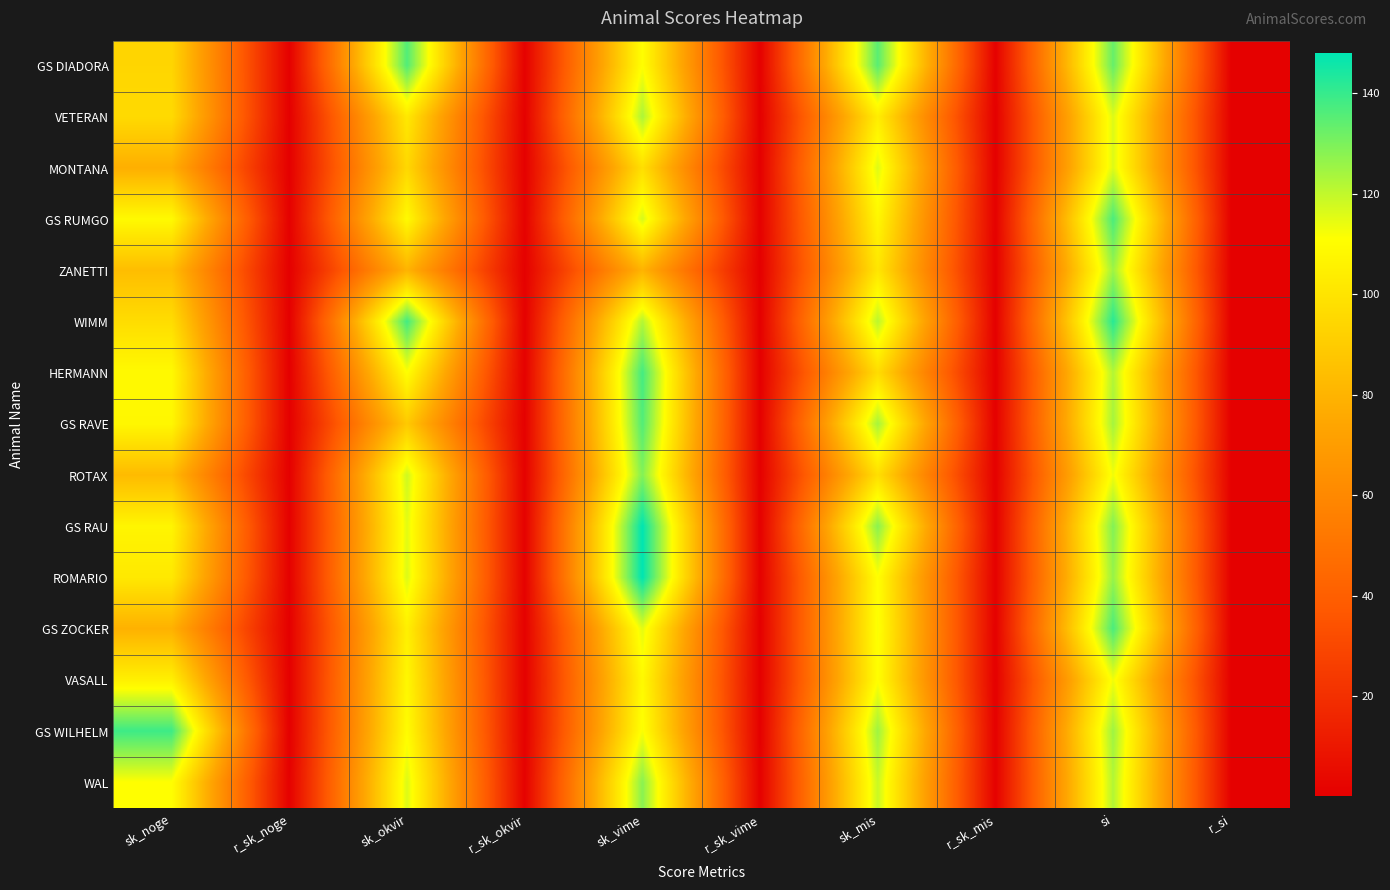

What is the spread (max minus min) of values at sk_okvir?

58.0